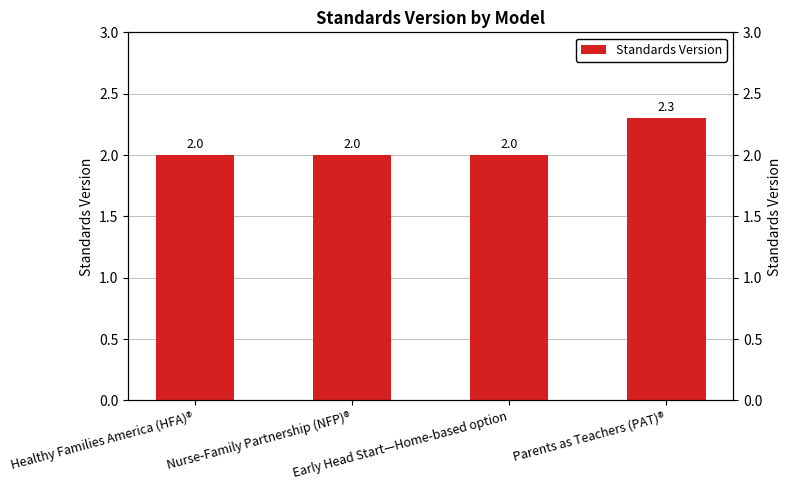

The value at Early Head Start—Home-based option is 0.8. True or false?

False